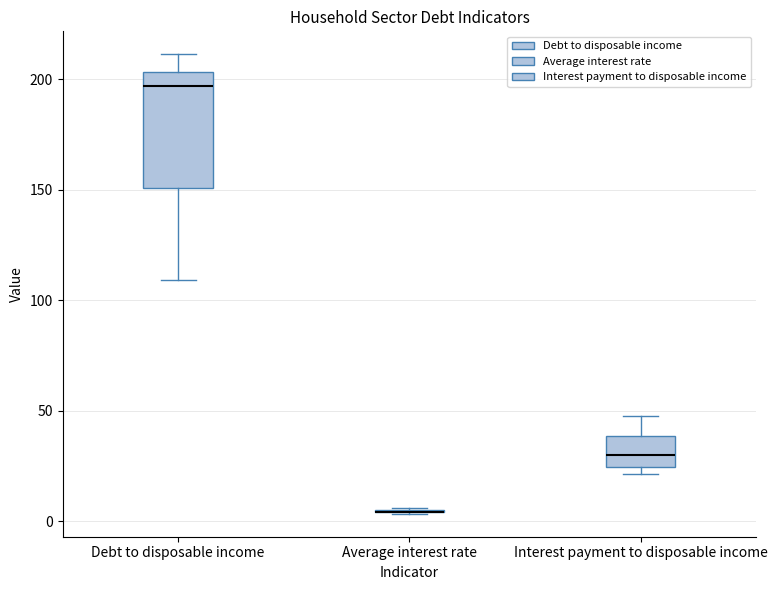

Comparing the boxes themselves (not the whiskers), which one is the tallest?

Debt to disposable income